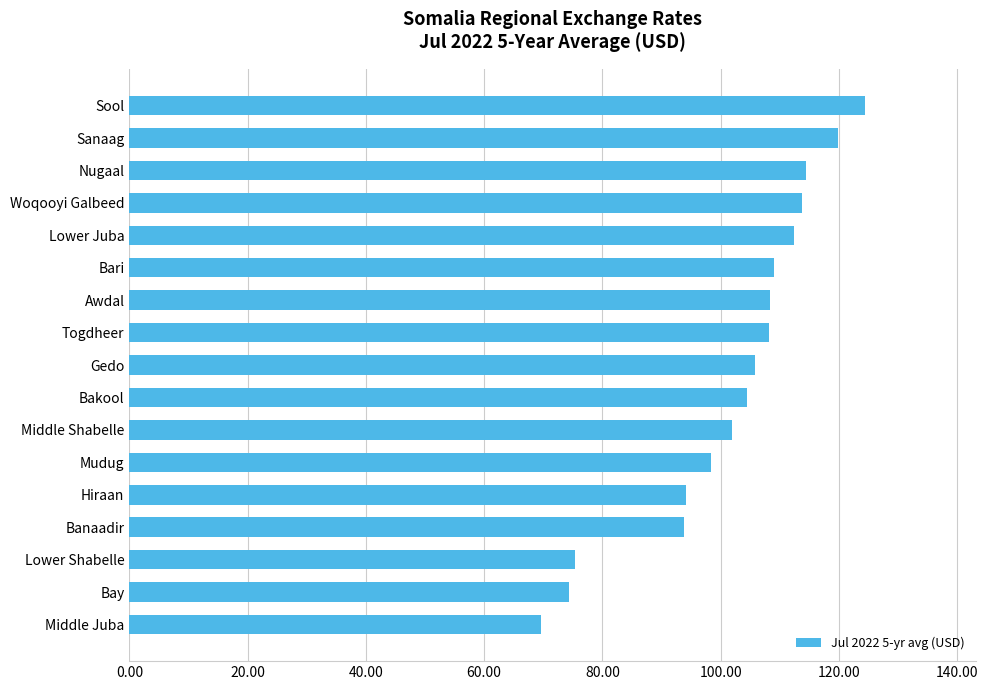

Approximately how many times larger is the value at Mudug compared to Nugaal?

0.9